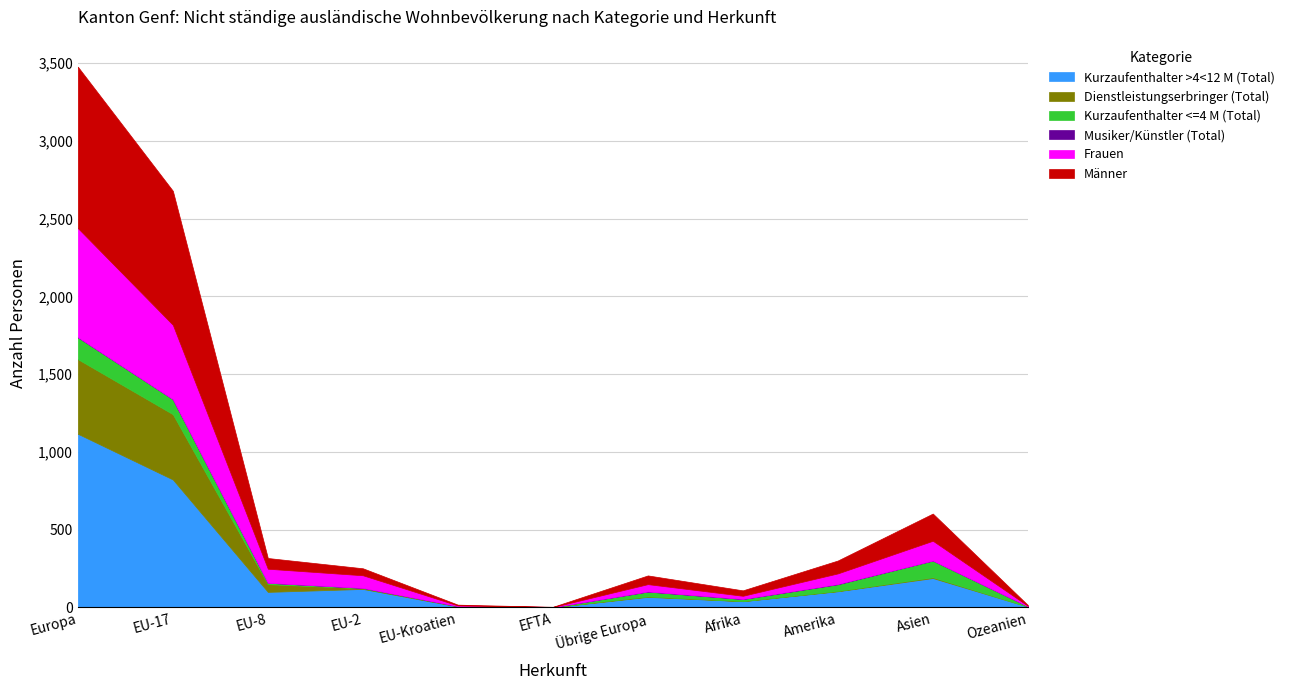

True or false: Männer and Frauen intersect in this chart.

True